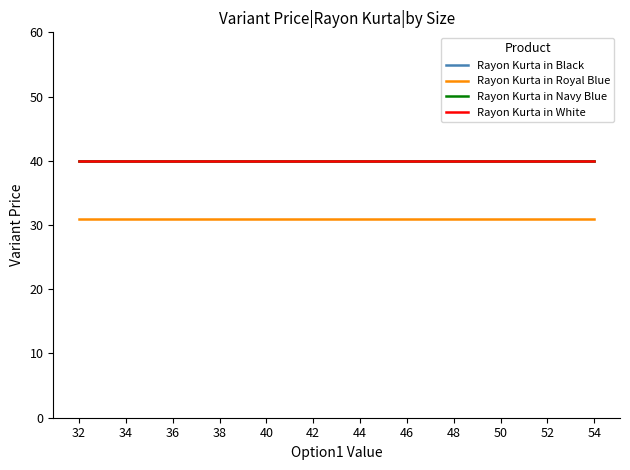

True or false: Rayon Kurta in Navy Blue has a value of 40 at 44.

True